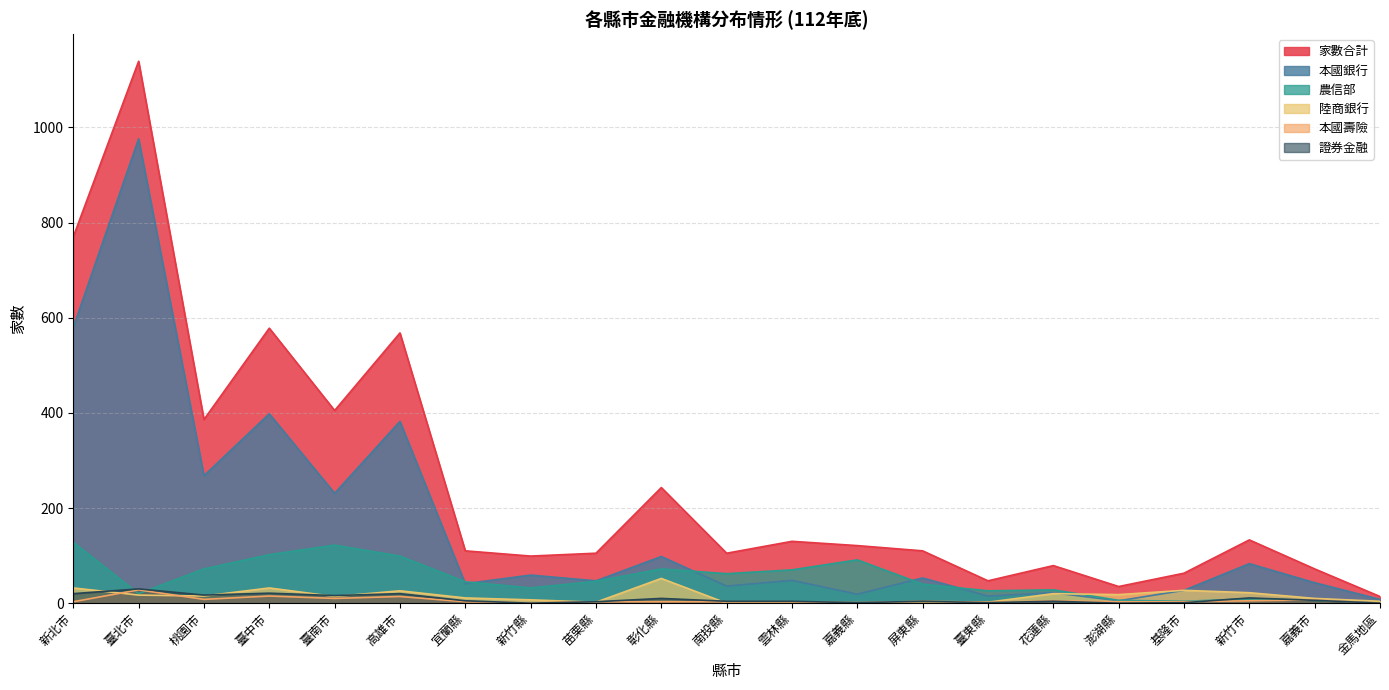

At which label does 農信部 first exceed 45?

新北市